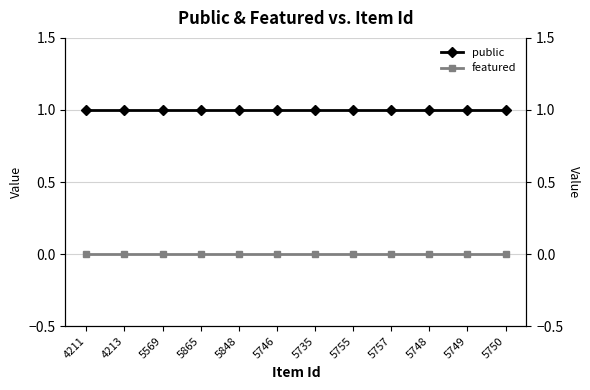

True or false: public and featured cross at least once.

False